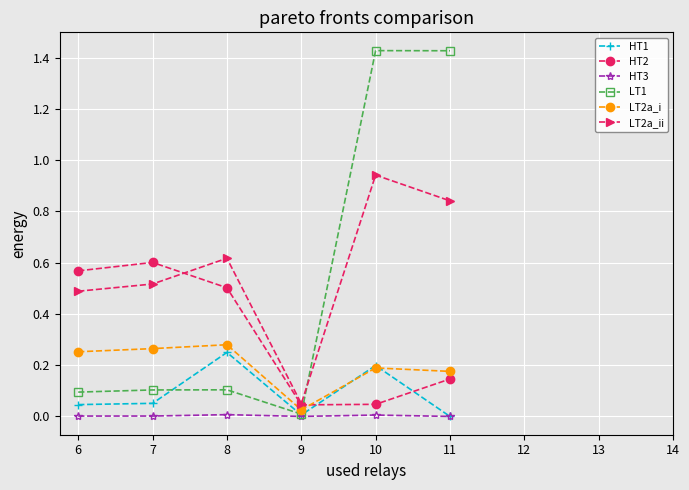

The value of LT2a_i at 10 is 0.3. True or false?

False